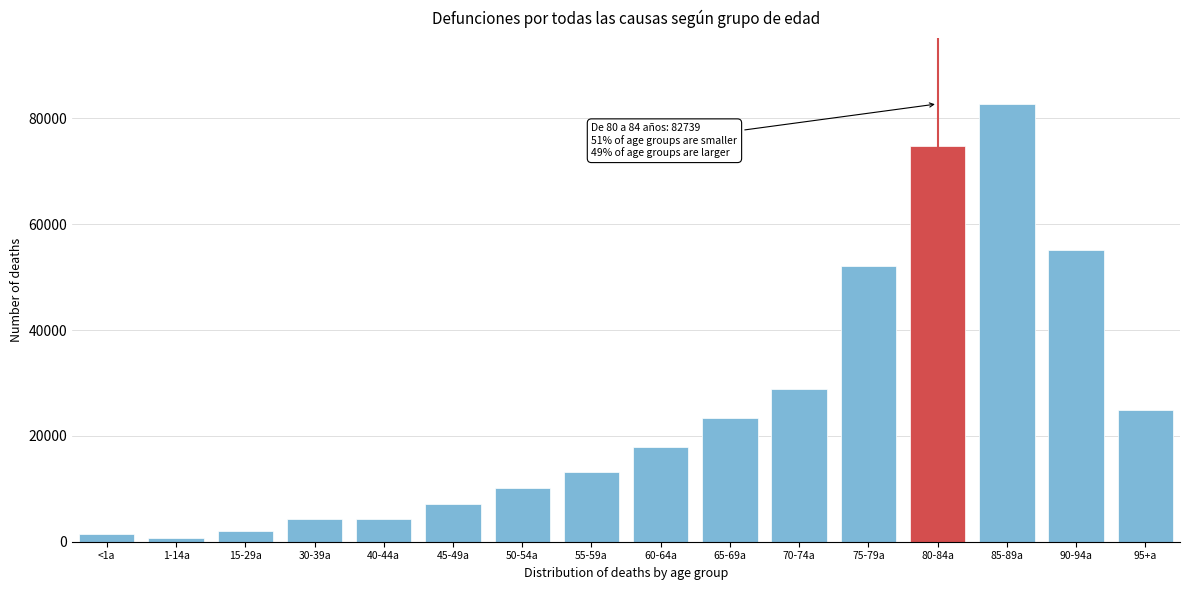

What is the ratio of the value at 85-89a to the value at 55-59a?

6.3